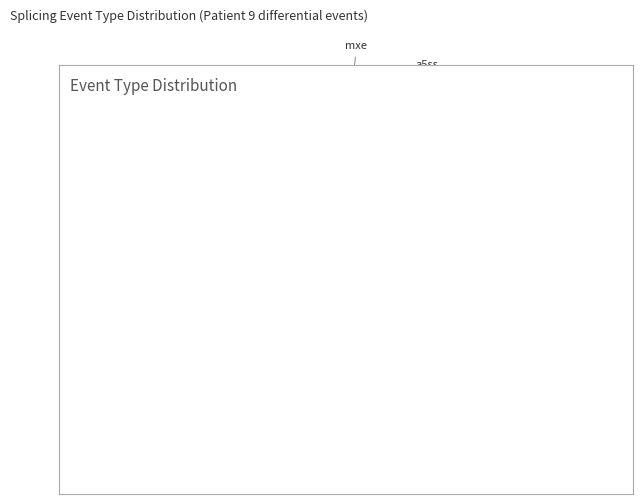

Does any single category account for the majority?

No